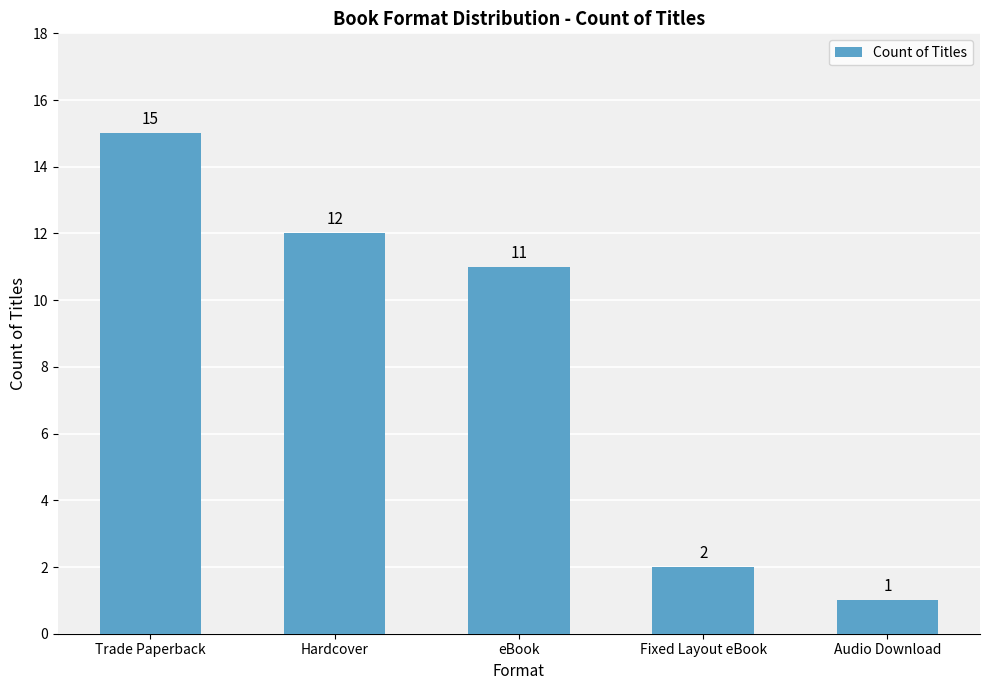

Reading left to right, list all the values displayed in this chart.

15	12	11	2	1